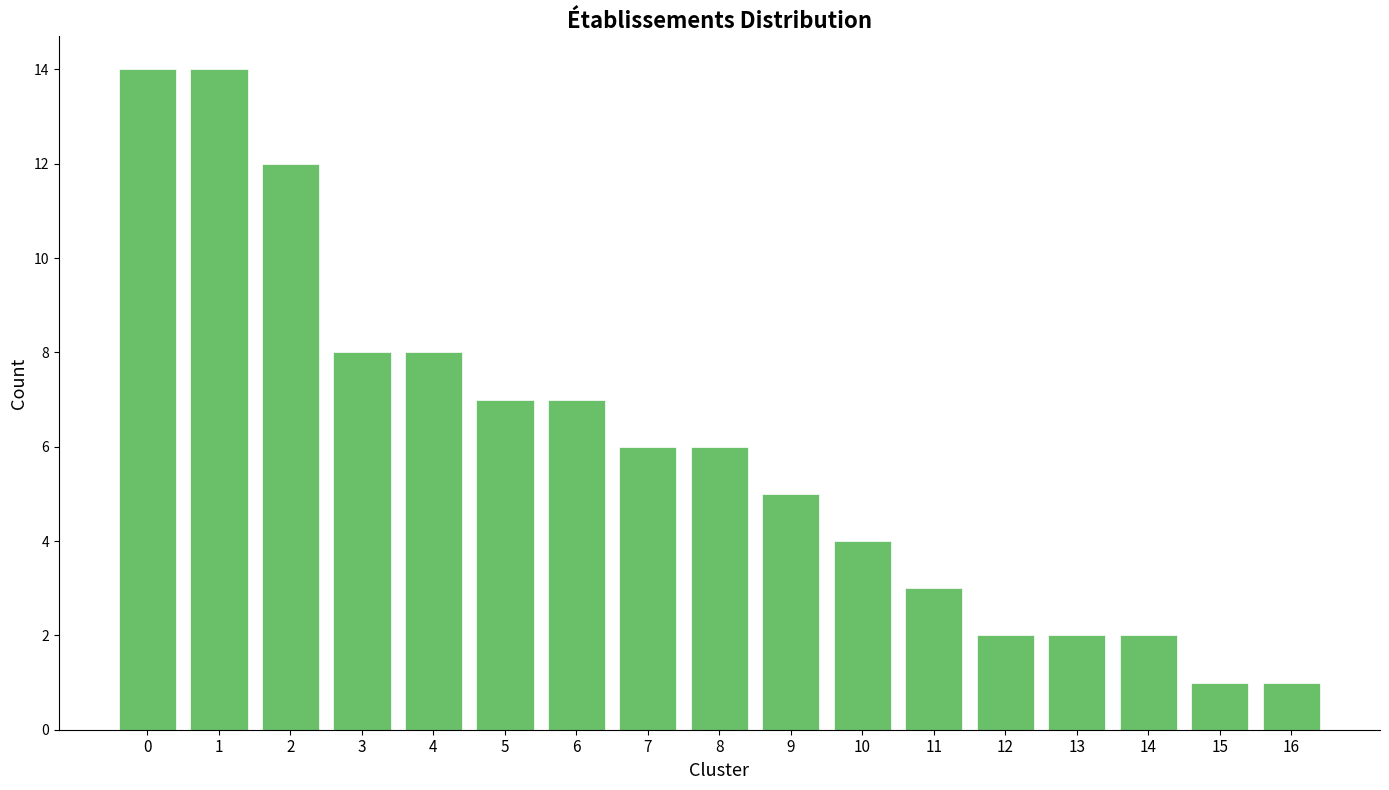

Reading right to left, transcribe all the data shown in this chart.

16=1	15=1	14=2	13=2	12=2	11=3	10=4	9=5	8=6	7=6	6=7	5=7	4=8	3=8	2=12	1=14	0=14